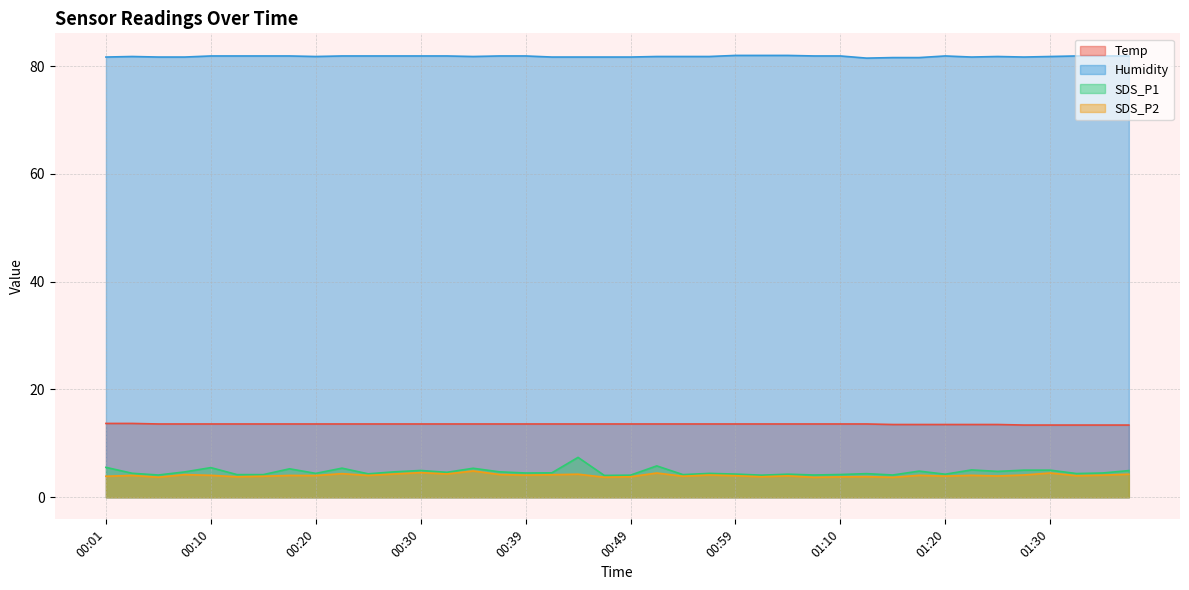

What is the label of the 18th point from the right?

00:54